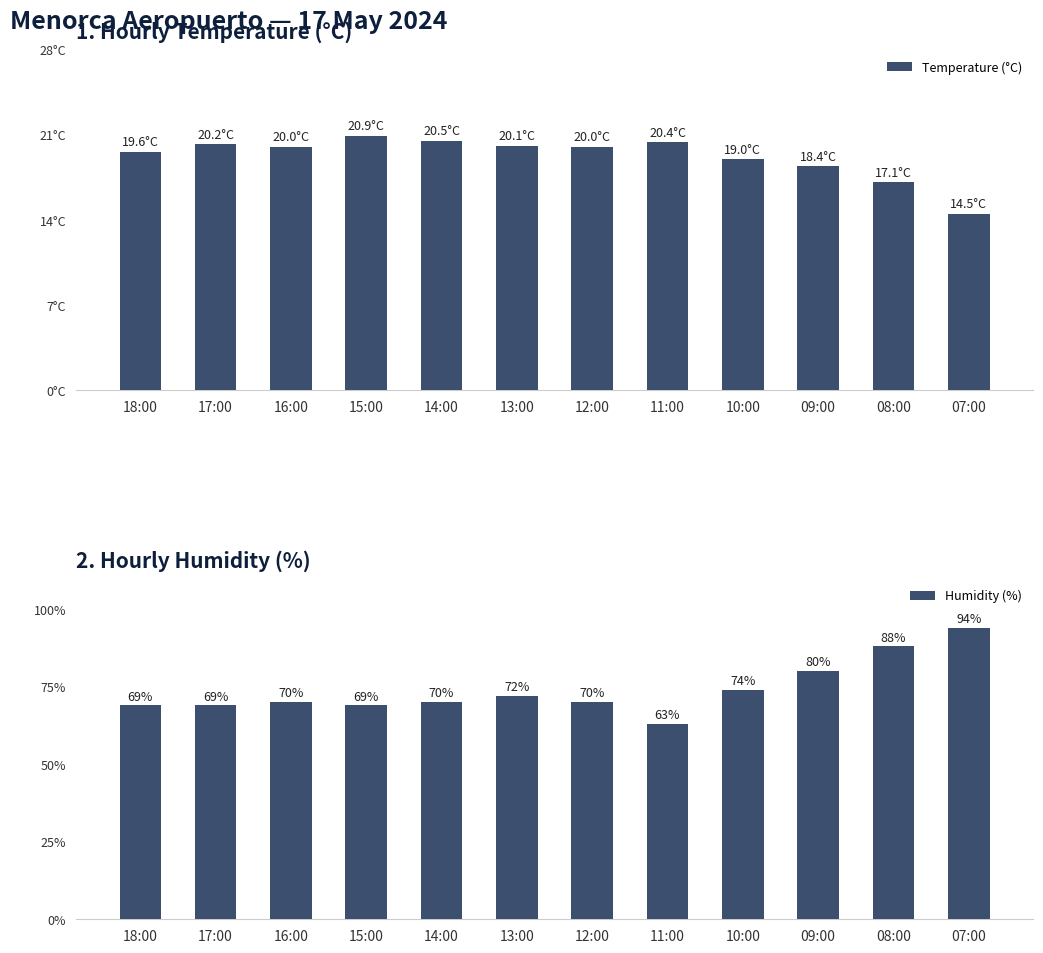

What is the difference between the maximum and minimum values in the Humidity (%) series?

31